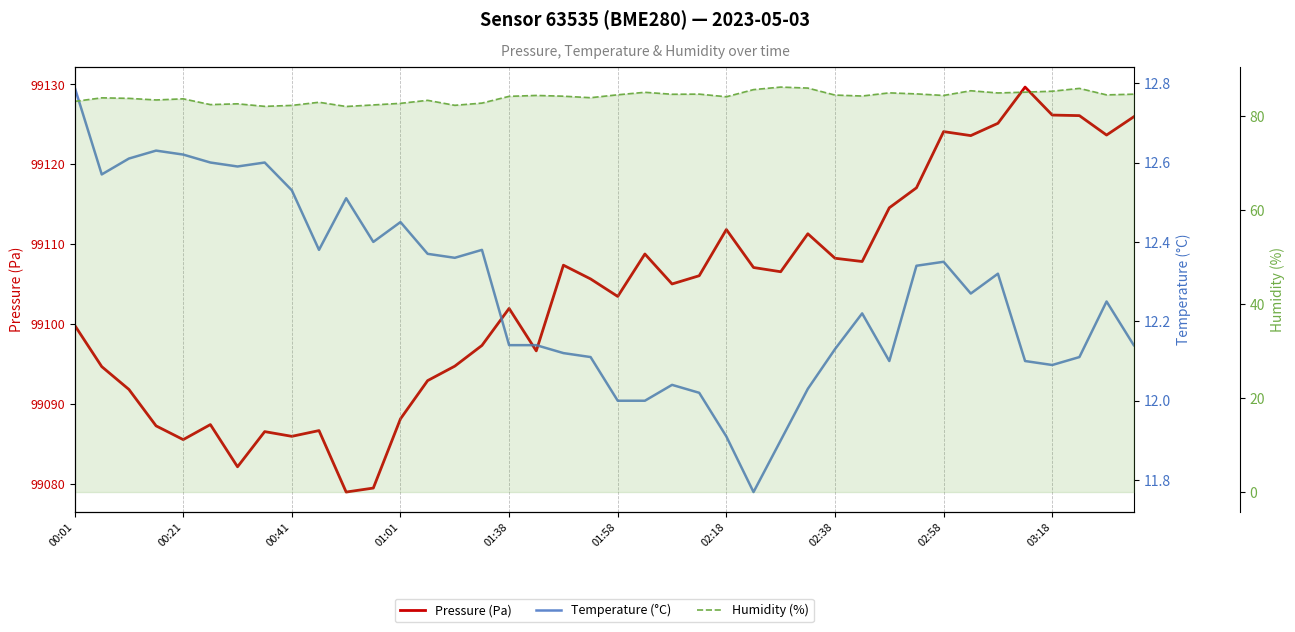

True or false: Humidity (%) has more than 2 points higher than both neighbors.

True